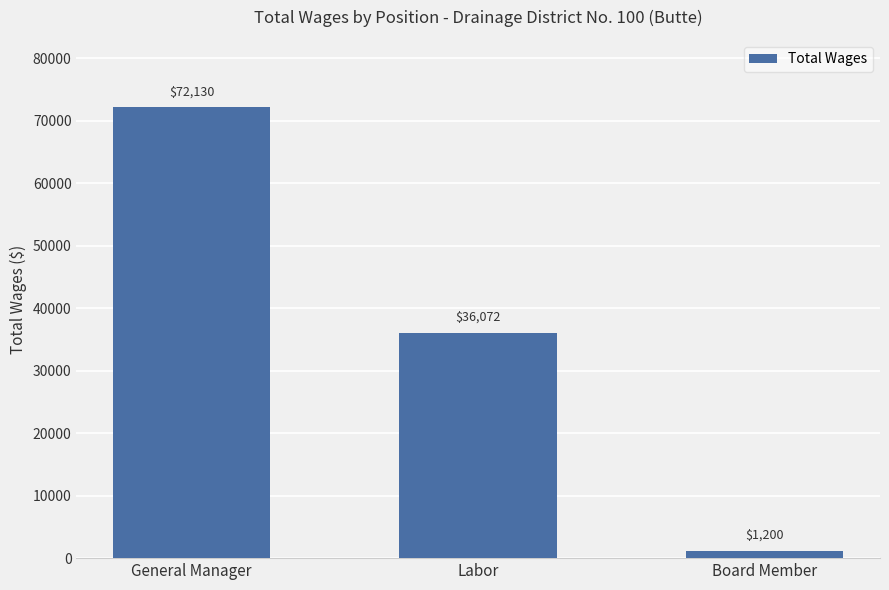

The chart shows a value of 72130 at General Manager. True or false?

True